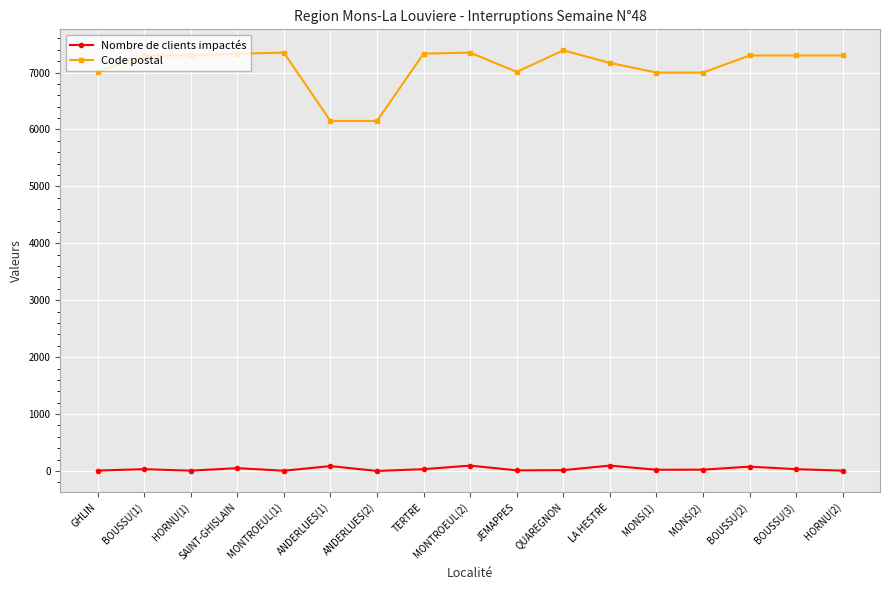

At how many categories does at least one series exceed 6015?

17